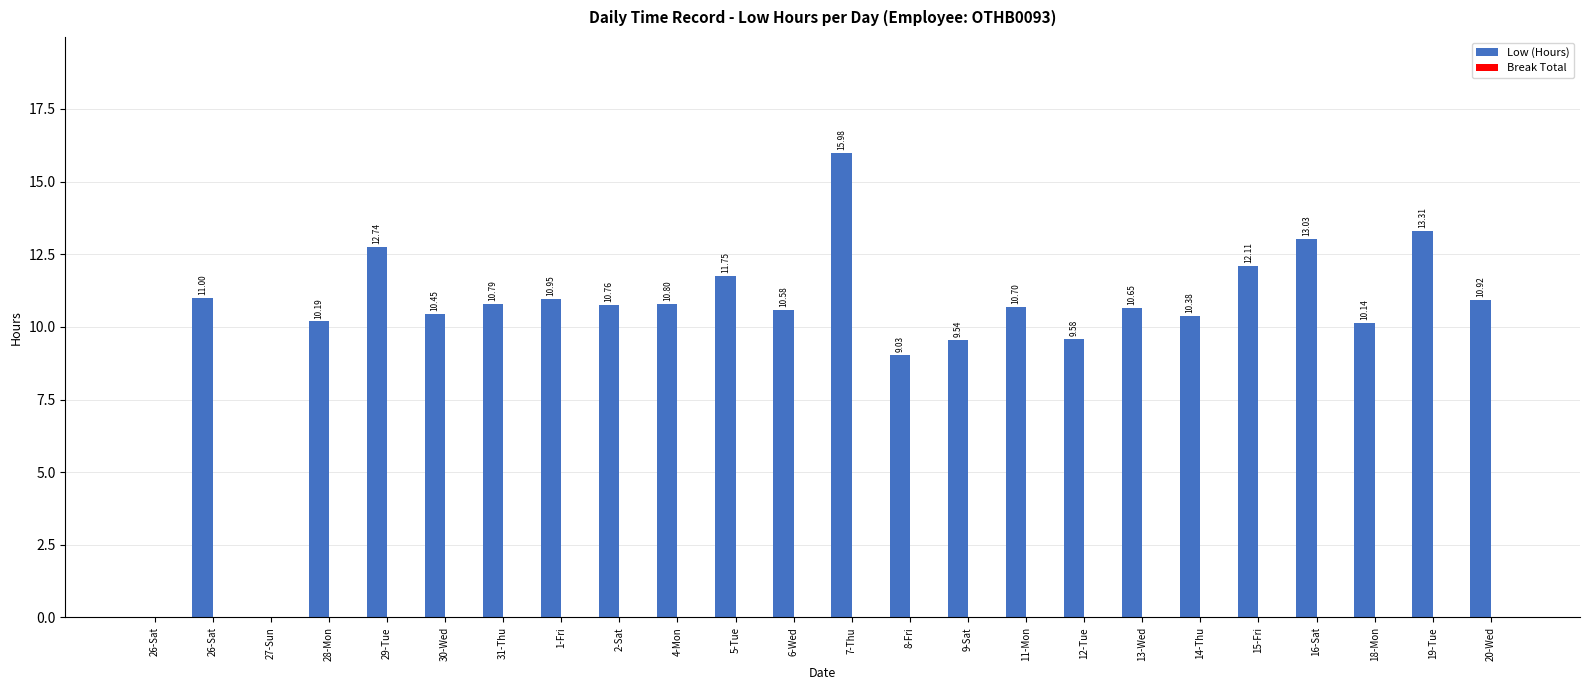

Reading left to right, list all the values displayed in this chart.

Low (Hours): 26-Sat=0.0	26-Sat=11.0	27-Sun=0.0	28-Mon=10.2	29-Tue=12.7	30-Wed=10.4	31-Thu=10.8	1-Fri=10.9	2-Sat=10.8	4-Mon=10.8	5-Tue=11.8	6-Wed=10.6	7-Thu=16.0	8-Fri=9.0	9-Sat=9.5	11-Mon=10.7	12-Tue=9.6	13-Wed=10.7	14-Thu=10.4	15-Fri=12.1	16-Sat=13.0	18-Mon=10.1	19-Tue=13.3	20-Wed=10.9
Break Total: 26-Sat=0.0	26-Sat=0.0	27-Sun=0.0	28-Mon=0.0	29-Tue=0.0	30-Wed=0.0	31-Thu=0.0	1-Fri=0.0	2-Sat=0.0	4-Mon=0.0	5-Tue=0.0	6-Wed=0.0	7-Thu=0.0	8-Fri=0.0	9-Sat=0.0	11-Mon=0.0	12-Tue=0.0	13-Wed=0.0	14-Thu=0.0	15-Fri=0.0	16-Sat=0.0	18-Mon=0.0	19-Tue=0.0	20-Wed=0.0